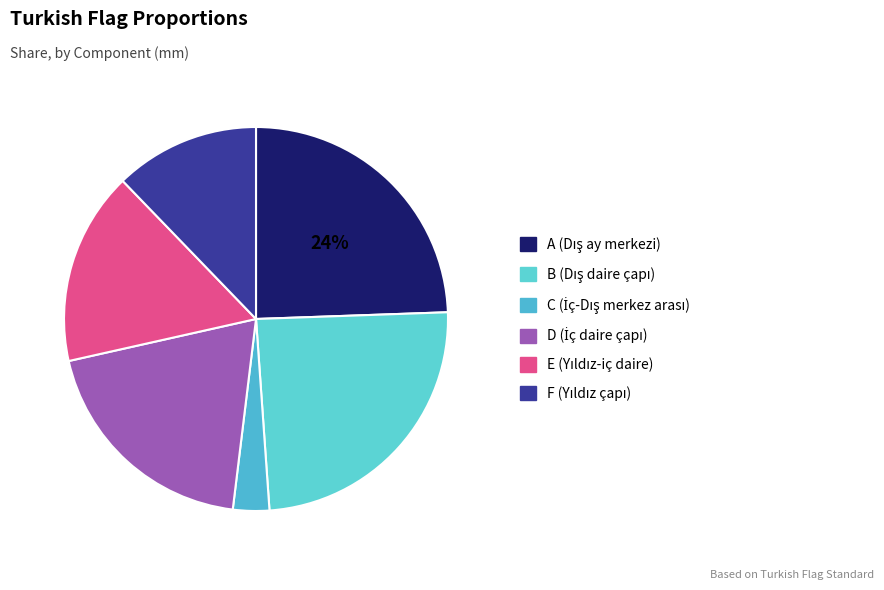

Does any single category account for the majority?

No